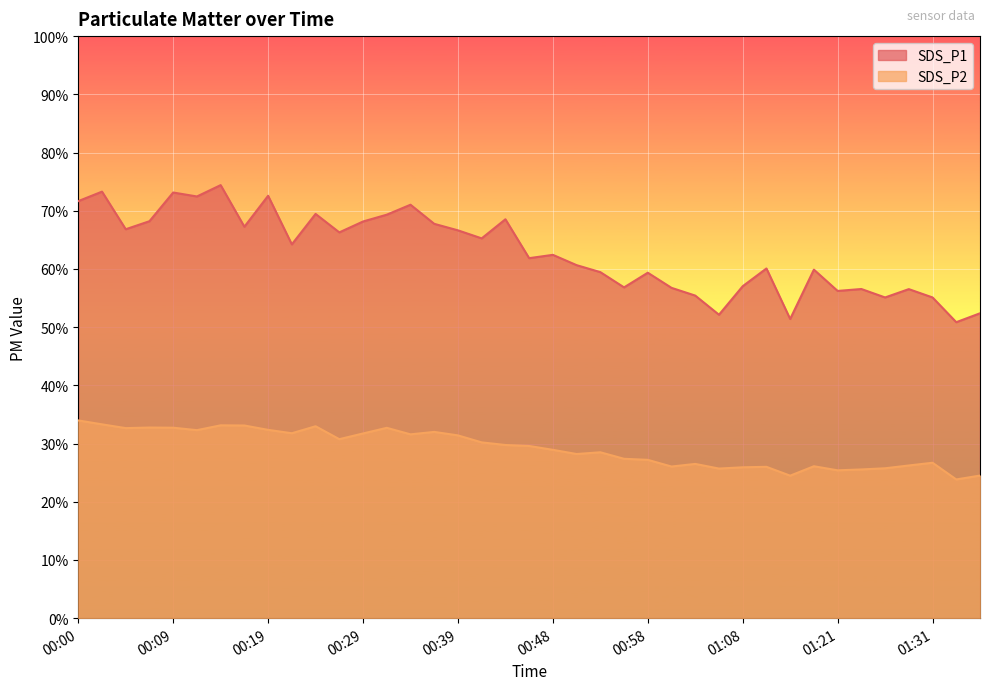

True or false: SDS_P1 has a value of 97.3 at 00:46.

False